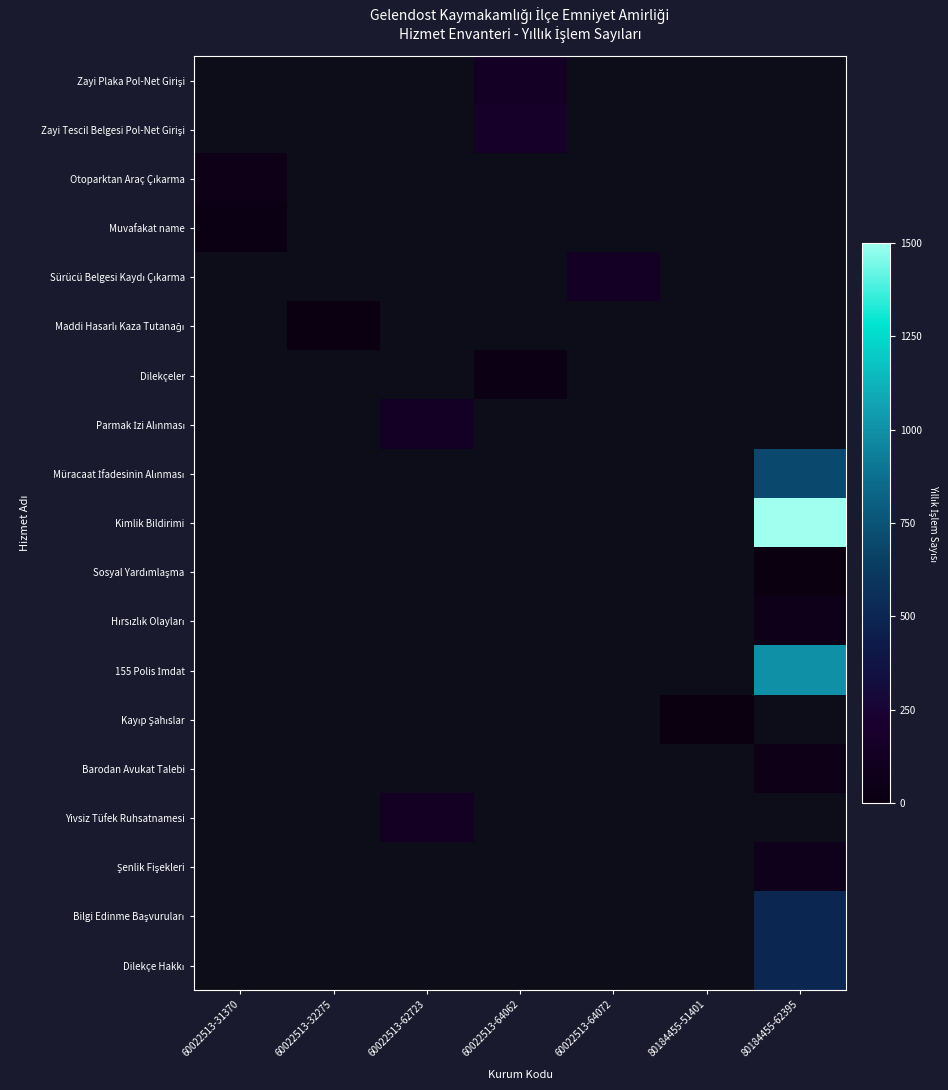

Count the number of data series in this chart.

19